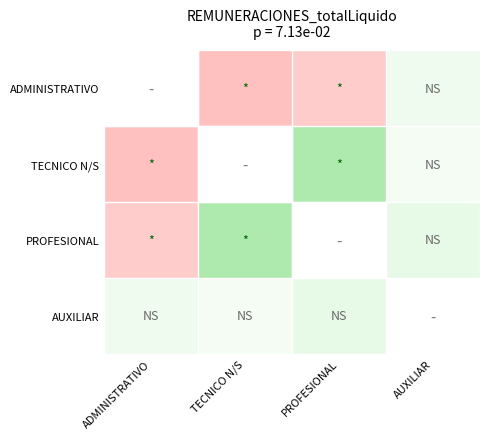

Rank the categories by TECNICO N/S value from lowest to highest.

ADMINISTRATIVO, TECNICO N/S, AUXILIAR, PROFESIONAL